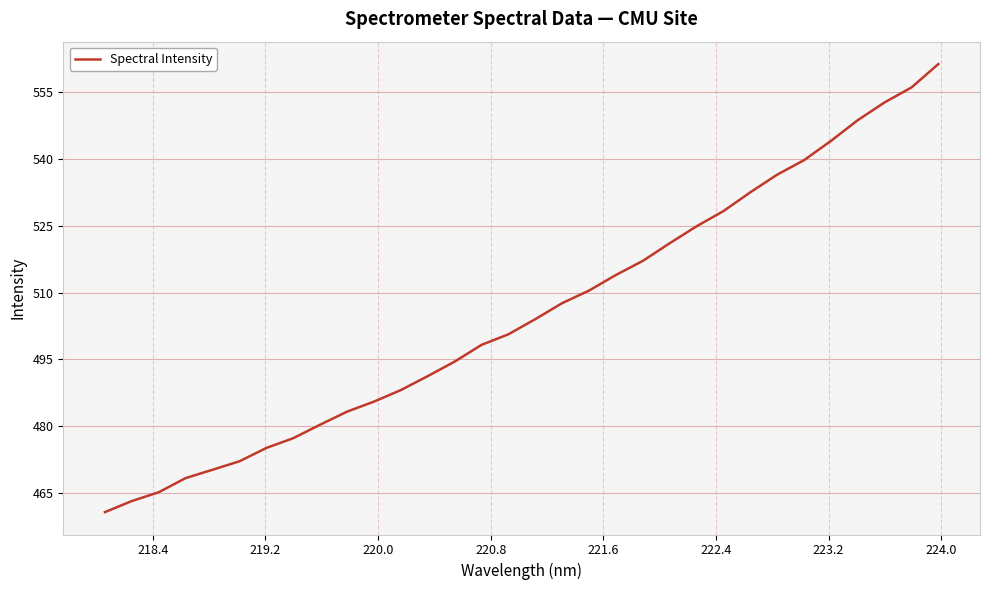

What is the average value?

505.4